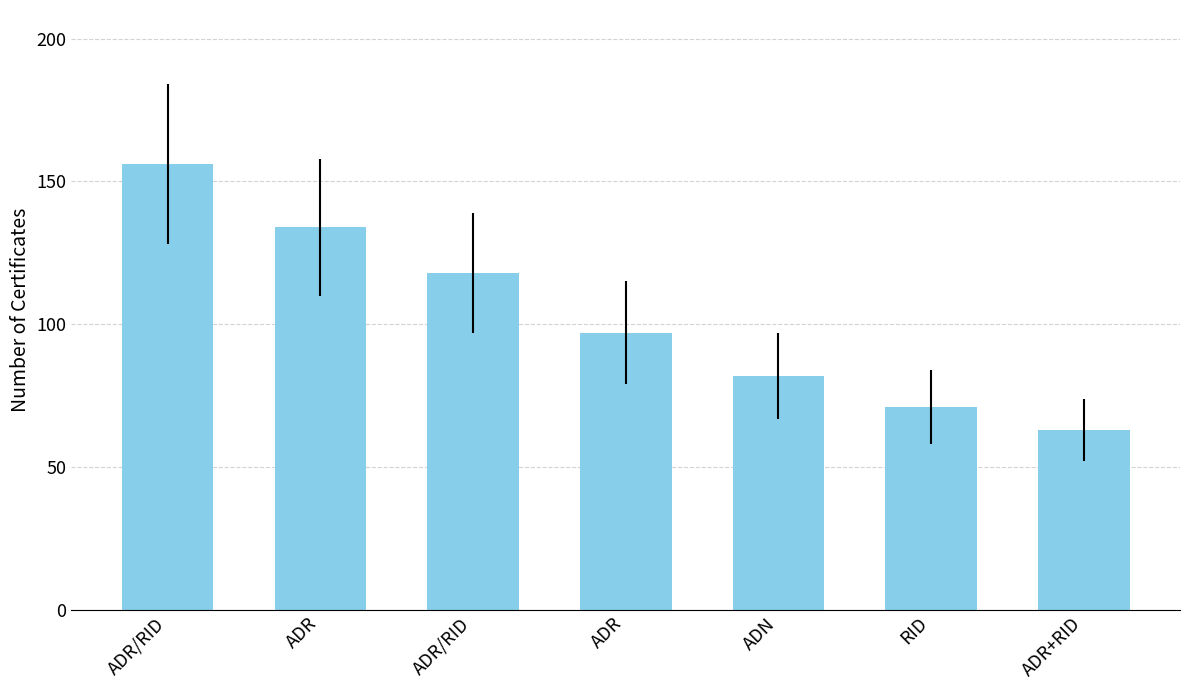

Reading right to left, what are all the values shown in this chart?

63	71	82	97	118	134	156